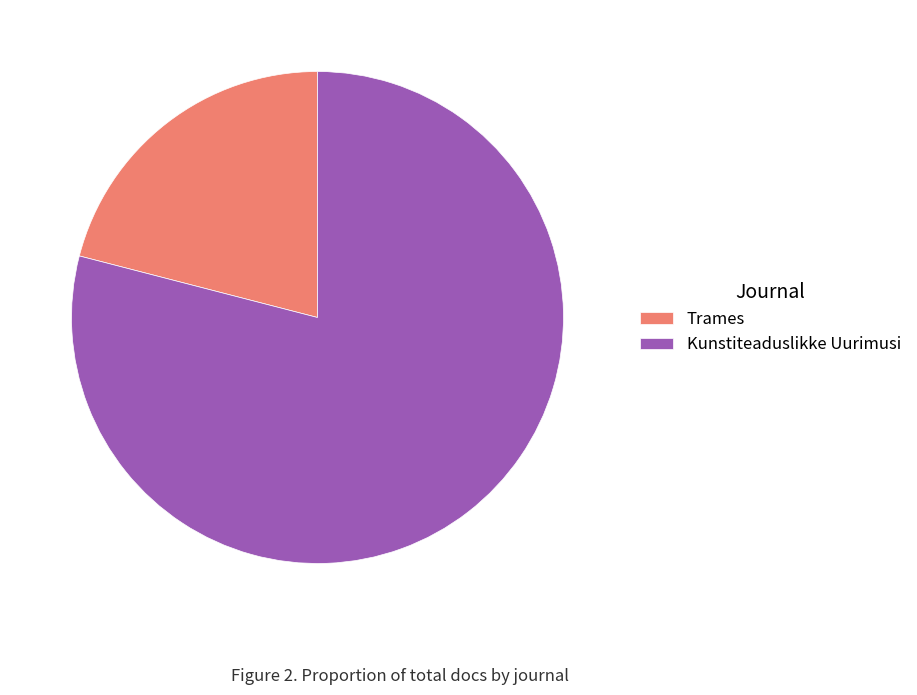

Which category accounts for the majority?

Kunstiteaduslikke Uurimusi